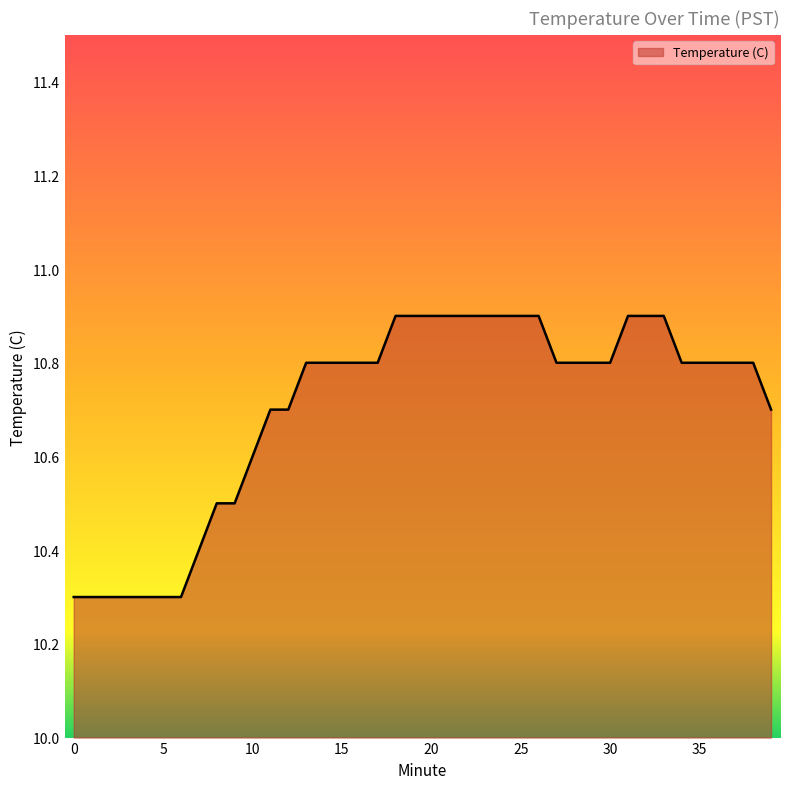

What is the smallest value displayed?

10.3